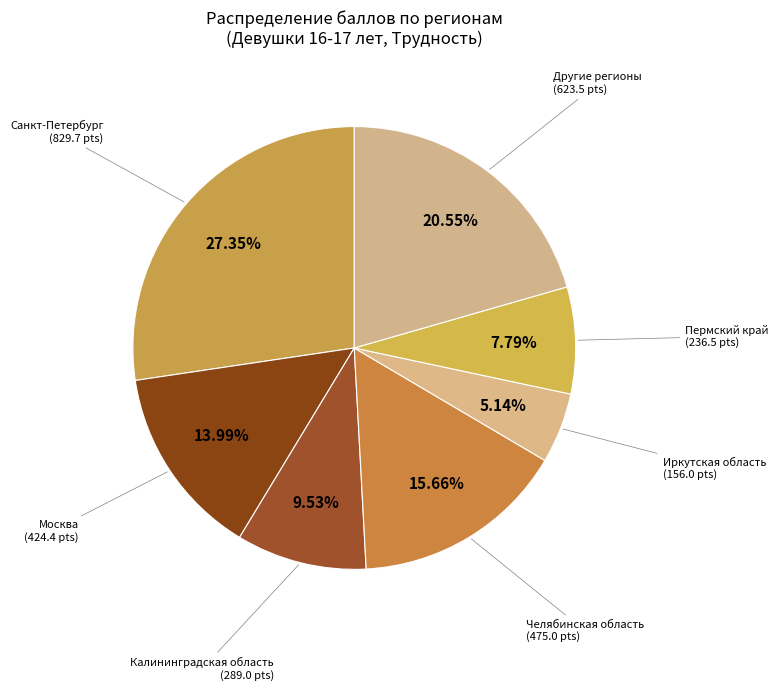

Rank the categories by value from highest to lowest.

Санкт-Петербург, Другие регионы, Челябинская область, Москва, Калининградская область, Пермский край, Иркутская область